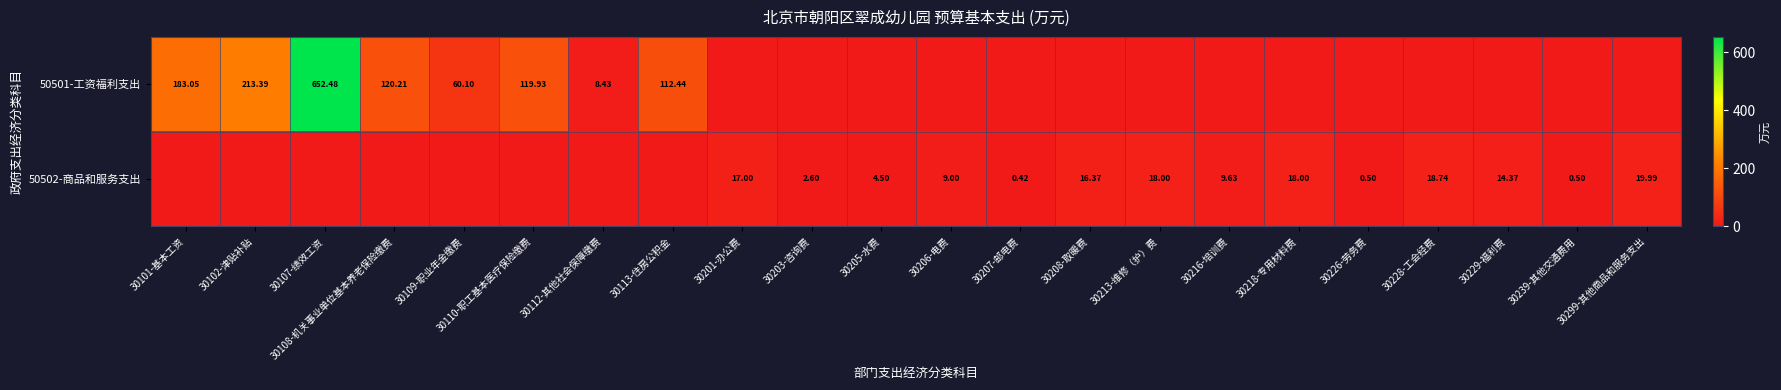

Is the value of 50501-工资福利支出 at 30108-机关事业单位基本养老保险缴费 greater than the value of 50502-商品和服务支出 at 30299-其他商品和服务支出?

Yes